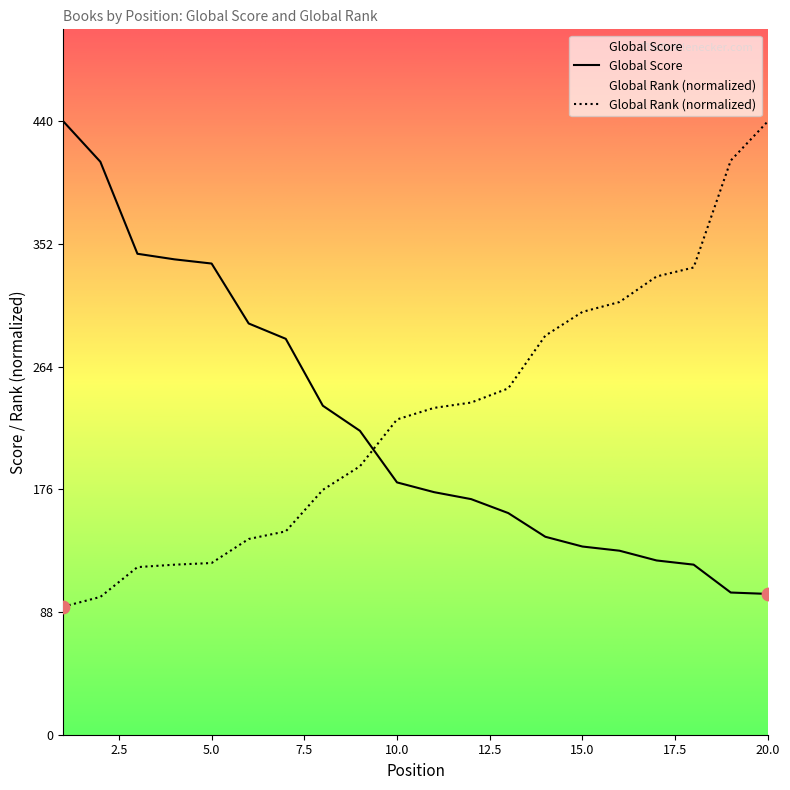

Which series has the widest spread of Y values?

Global Rank